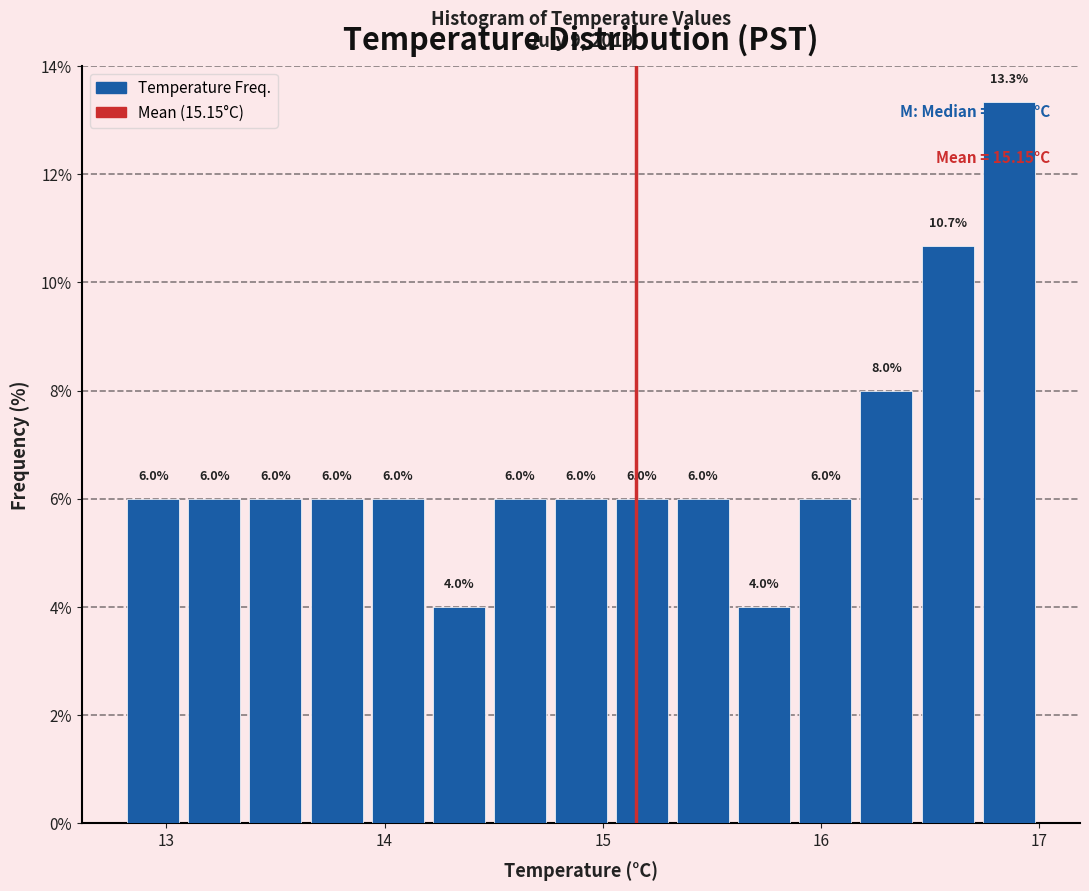

Around what value on the x-axis is the tallest bar? Give the approximate position of its centre, as read against the axis.

16.9